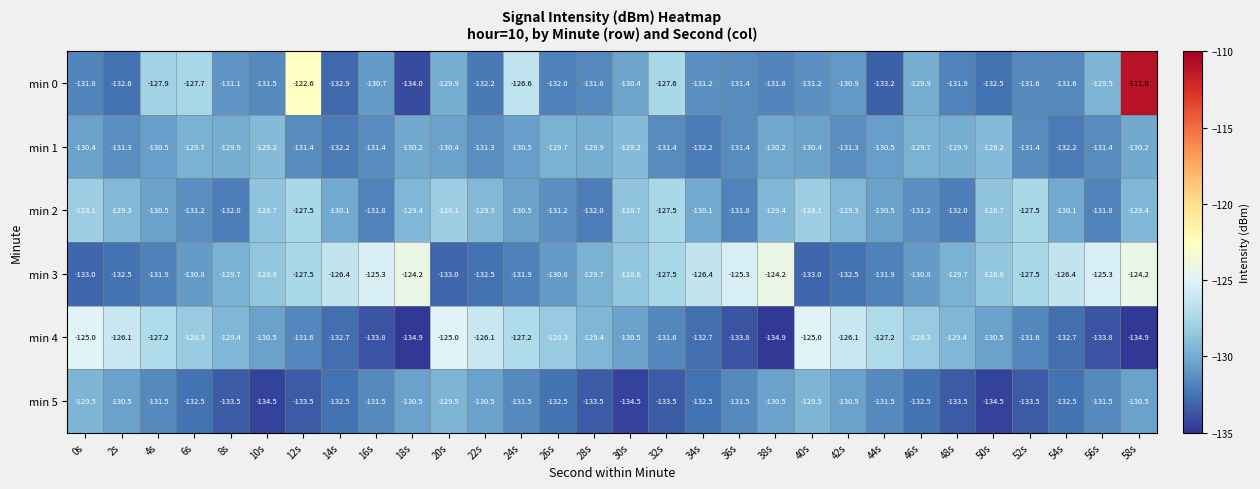

At which category is the sum across all series the highest?

58s